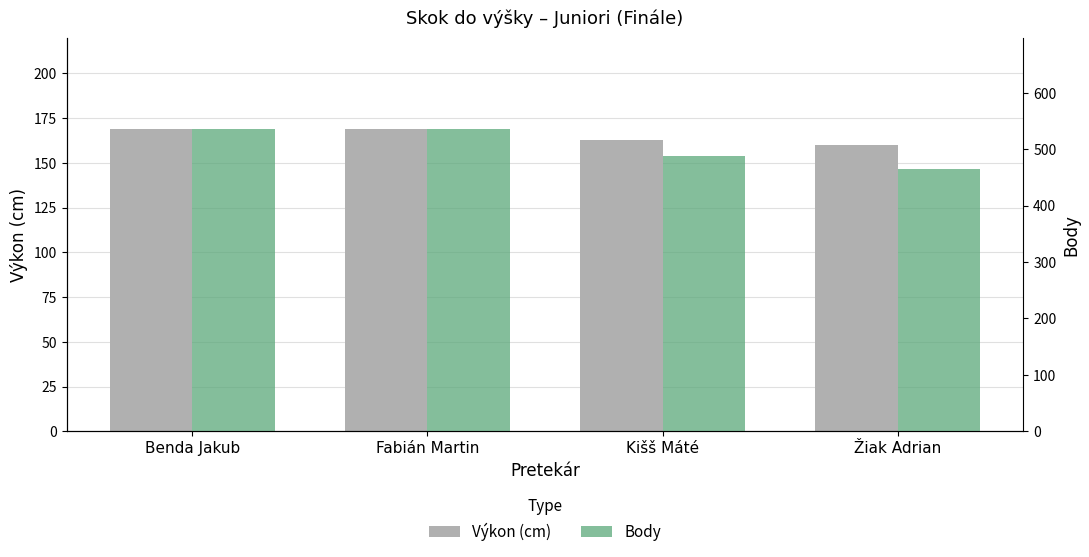

What is the approximate value of Výkon (cm) at Benda Jakub?

169